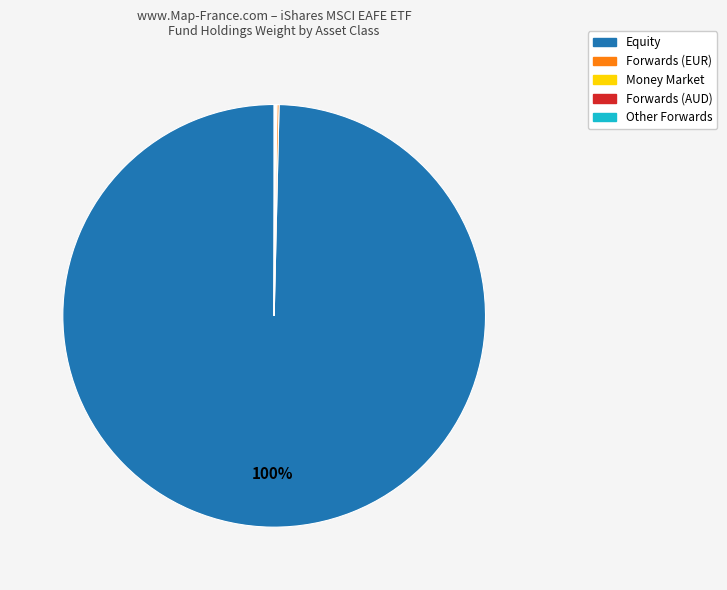

To the nearest percent, what is the average slice percentage?

20%